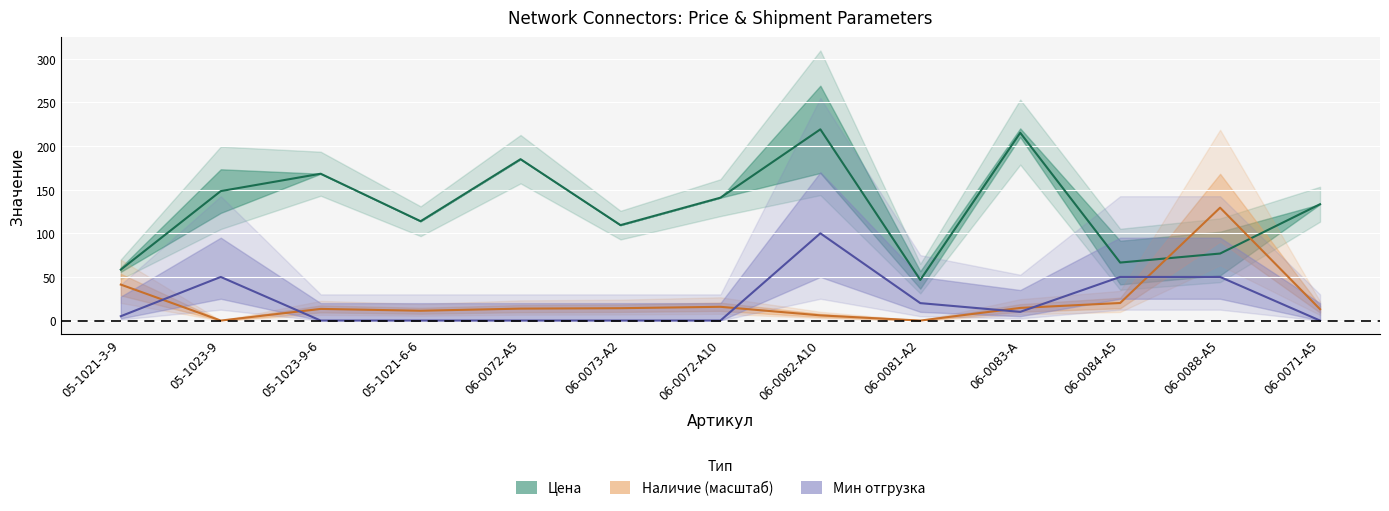

The value of Цена at 05-1023-9-6 is 262.7. True or false?

False